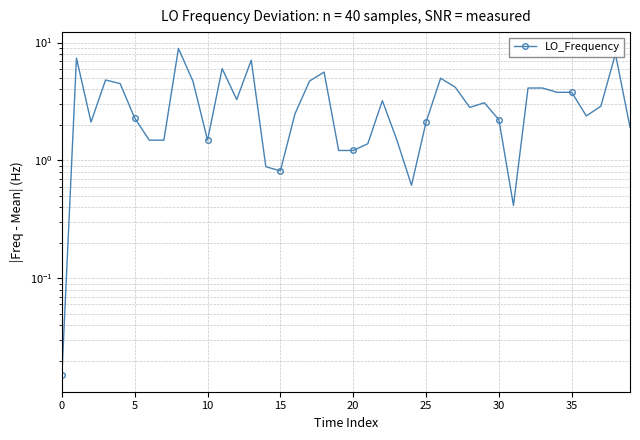

Is it true that the value at 9 is 1.0?

False